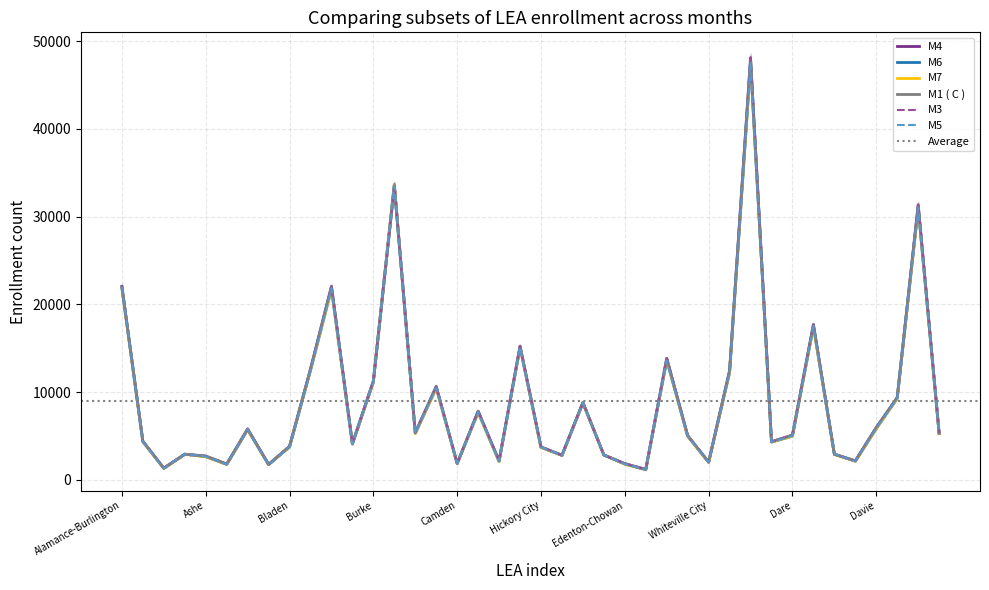

Rank the series at Carteret from lowest to highest value.

M7, M6, M5, M4, M3, M1 ( C )